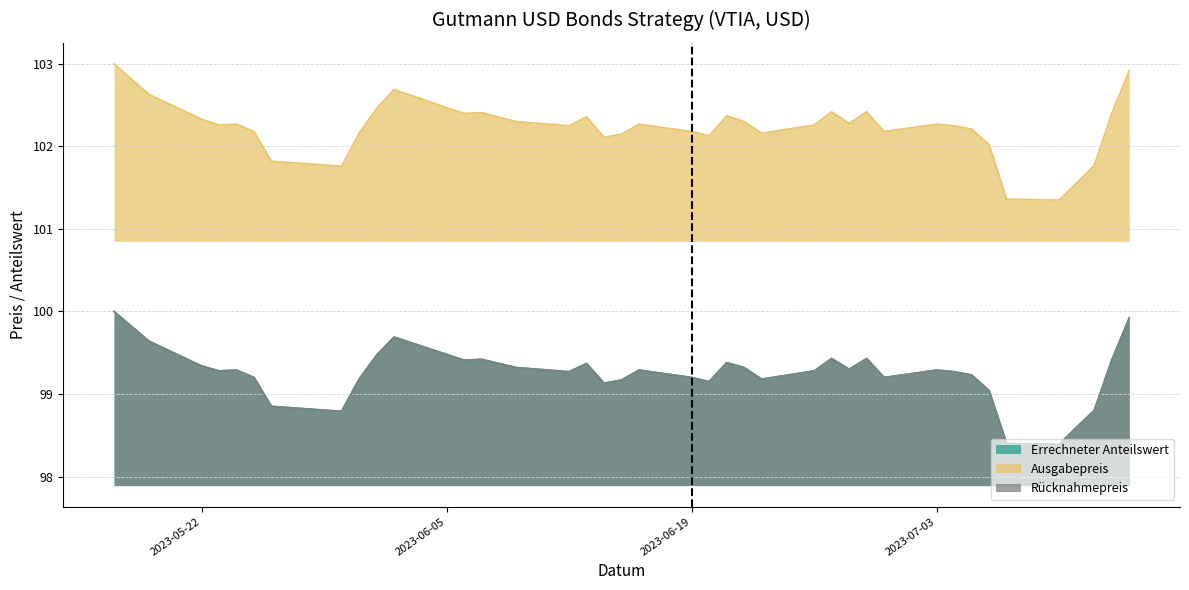

Which has a higher value, 2023-06-05 or 2023-05-19?

2023-05-19